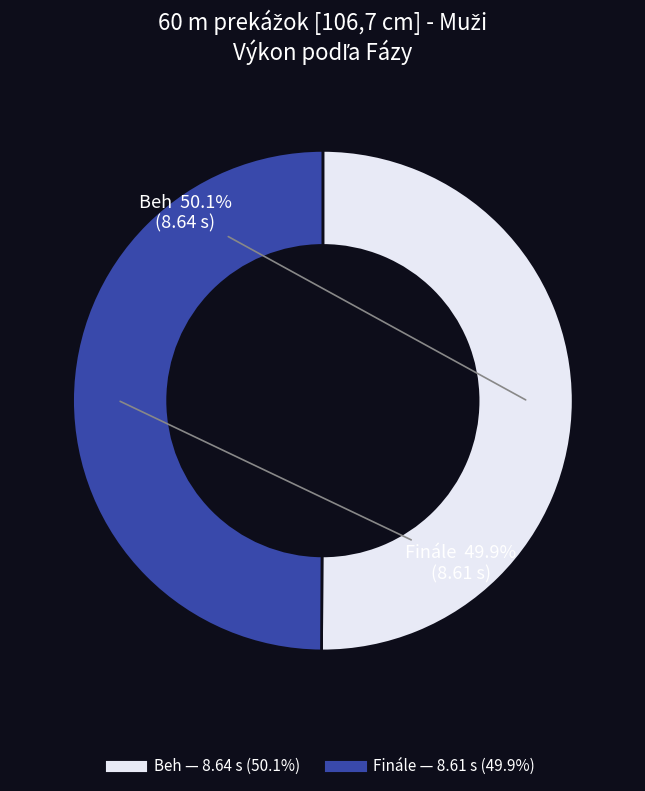

True or false: Finále accounts for 41% of the total.

False